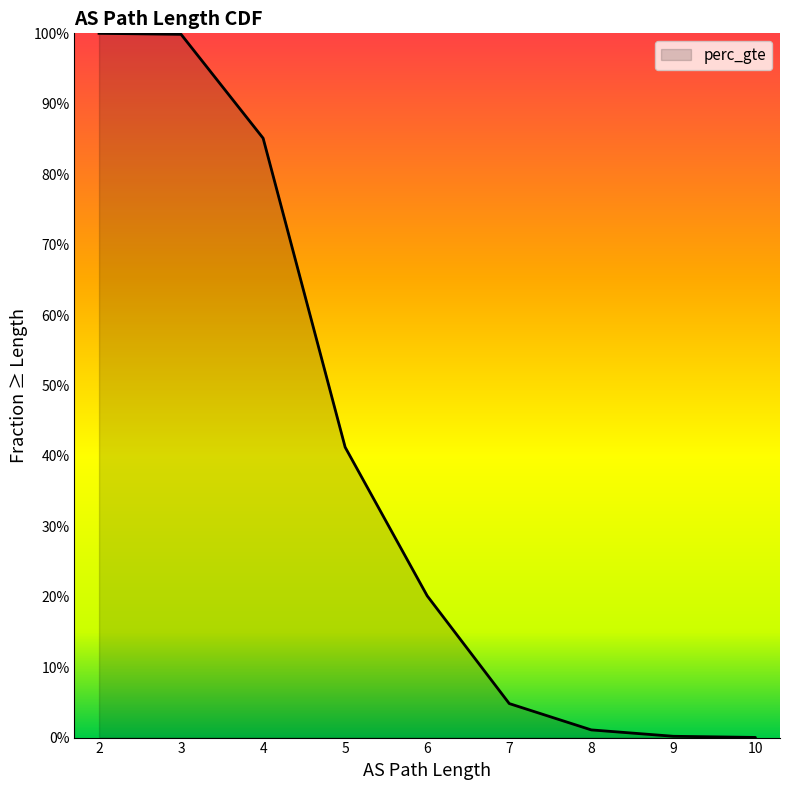

At which label is the value closest to 0?

10